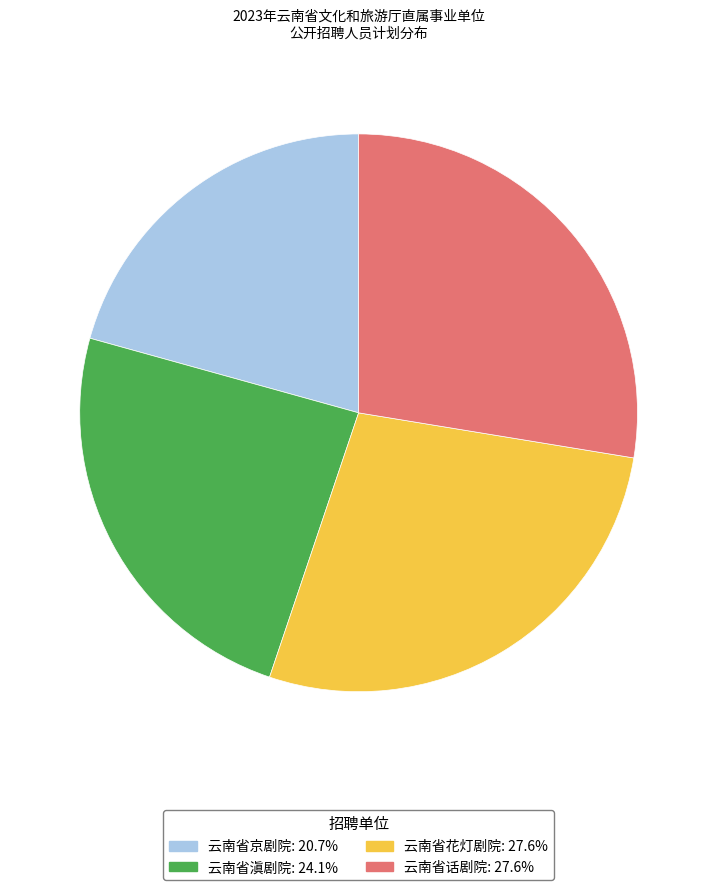

Is there any slice that represents more than half of the pie?

No